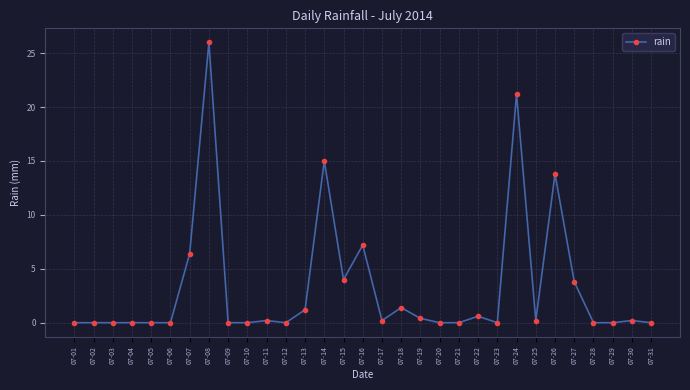

What is the difference between the values at 07-15 and 07-23?

4.0